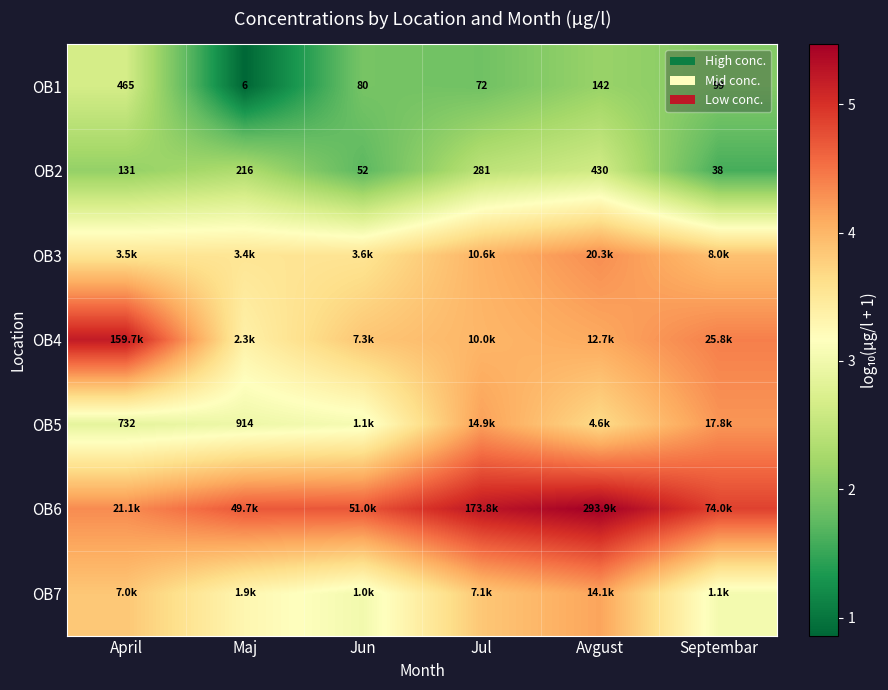

Where does the OB1 series first go above 99?

April